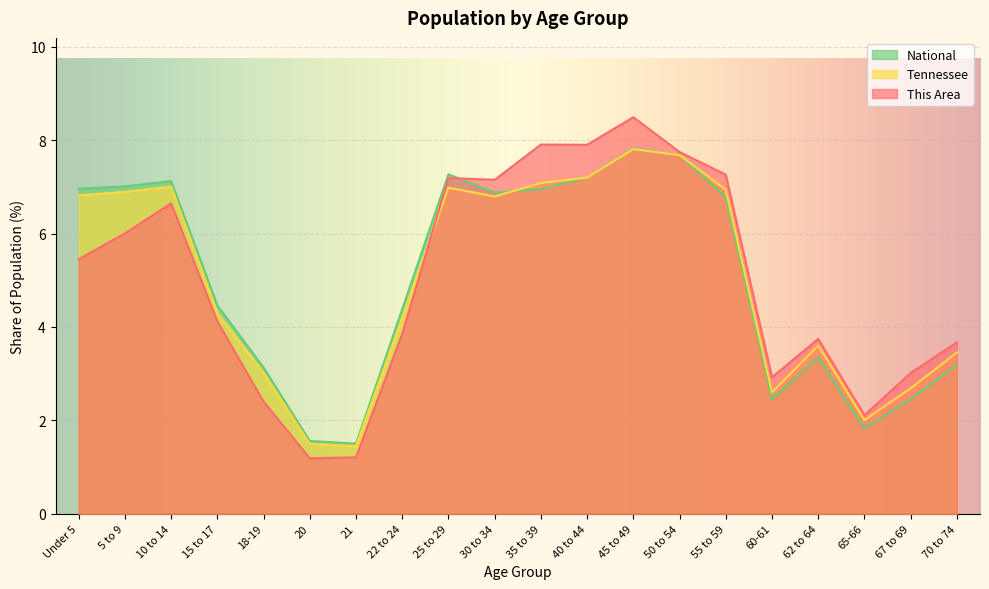

List the labels in order of This Area value, smallest first.

20, 21, 65-66, 18-19, 60-61, 67 to 69, 70 to 74, 62 to 64, 22 to 24, 15 to 17, Under 5, 5 to 9, 10 to 14, 30 to 34, 25 to 29, 55 to 59, 50 to 54, 40 to 44, 35 to 39, 45 to 49